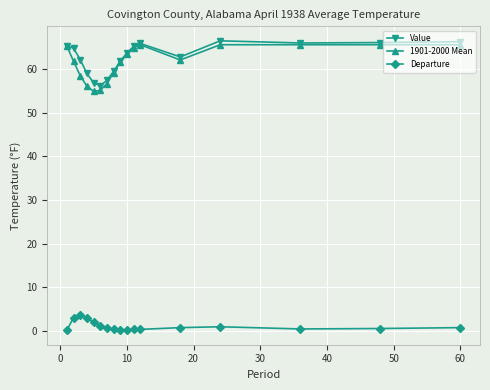

True or false: 1901-2000 Mean and Departure intersect in this chart.

False